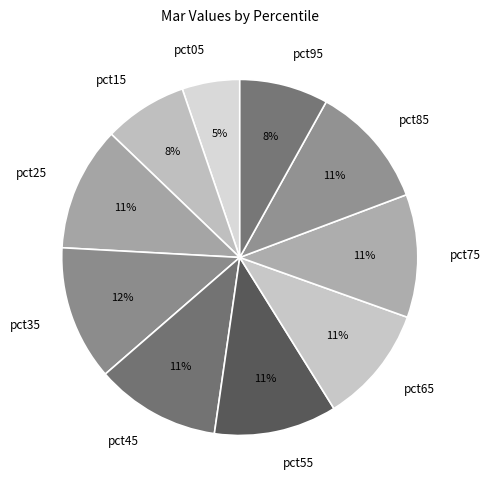

Is pct05 the majority of the pie?

No